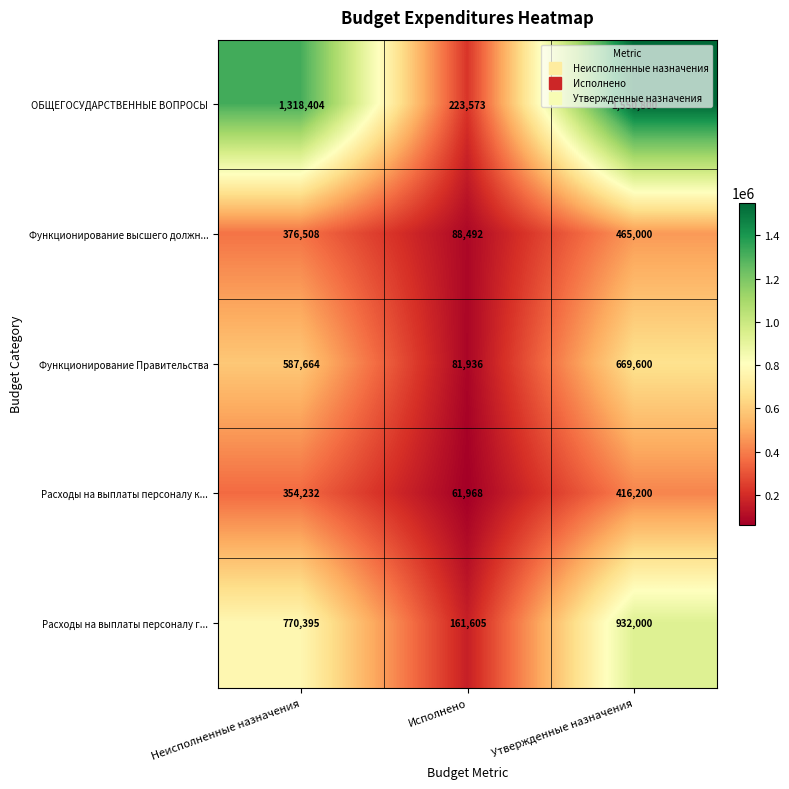

At which label is Расходы на выплаты персоналу г... closest to 546802?

Неисполненные назначения